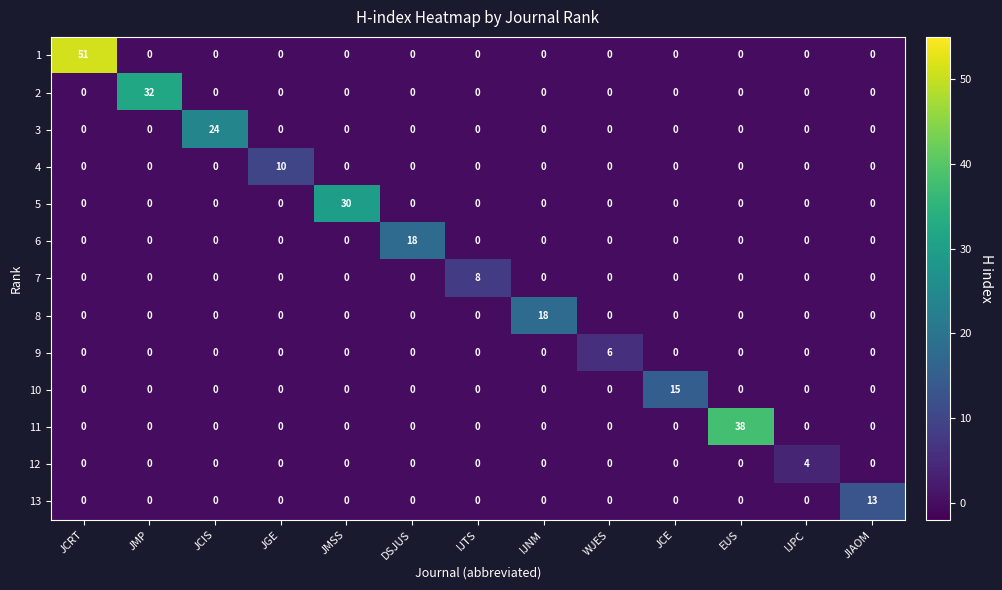

How many series are shown in this chart?

13